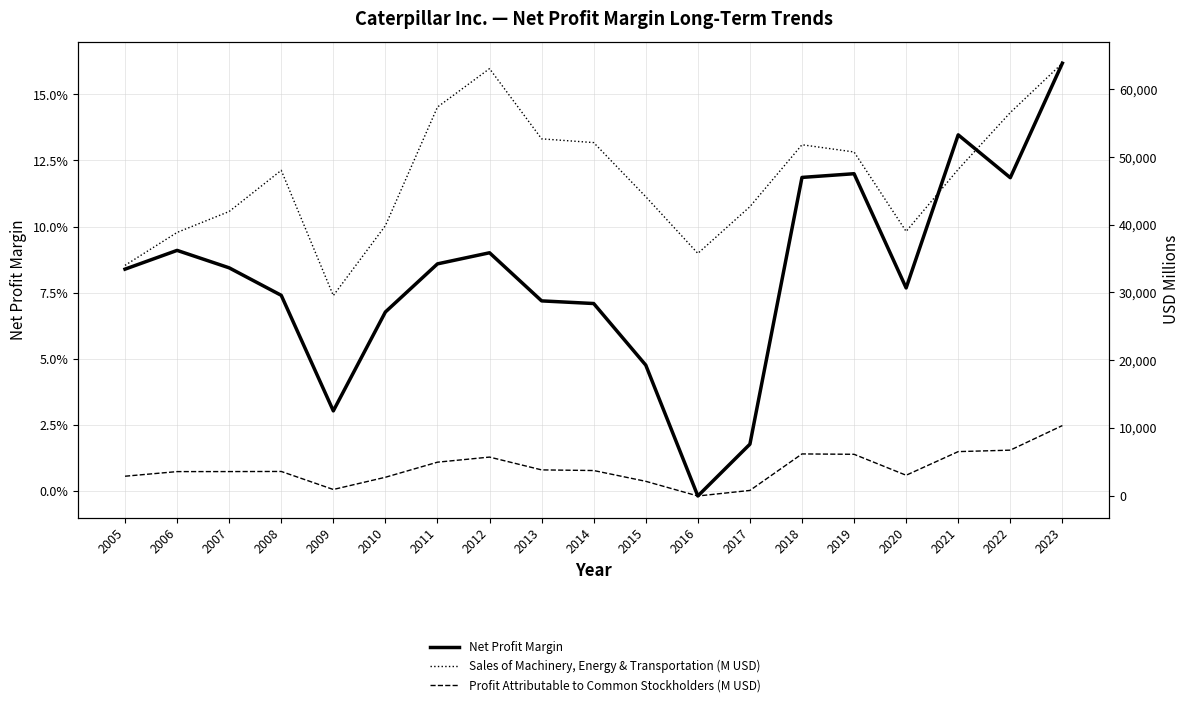

Which label corresponds to the largest value in the chart?

2023